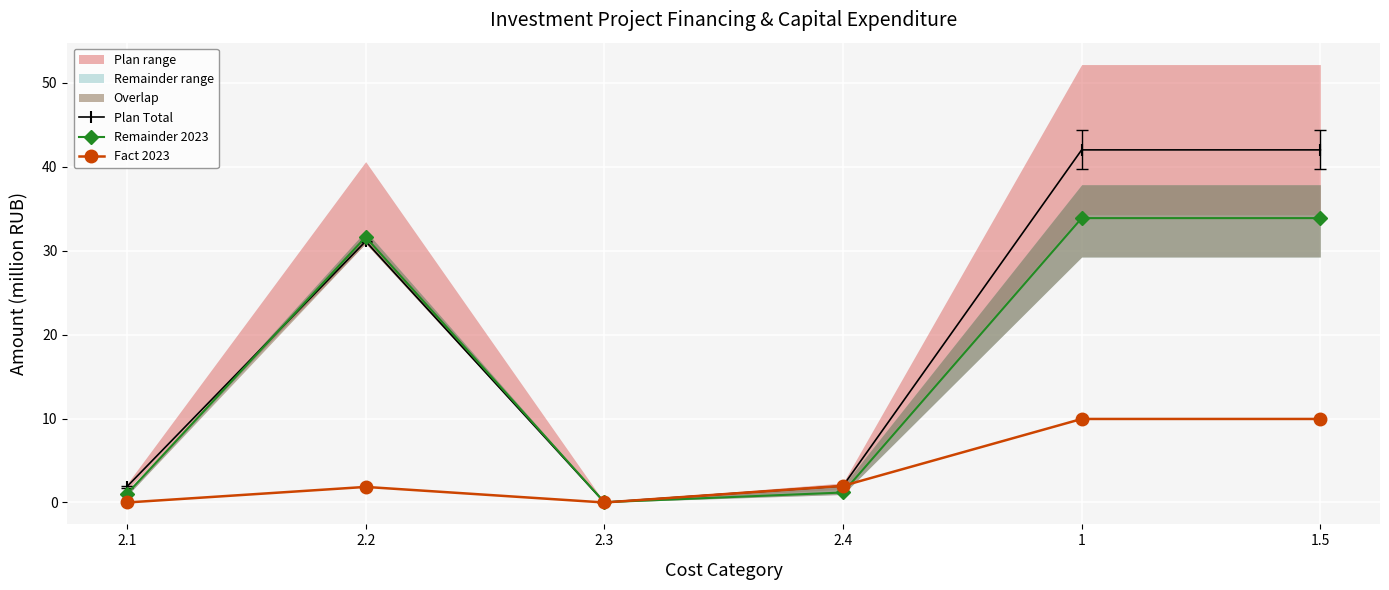

True or false: Remainder 2023 and Fact 2023 cross at least once.

True